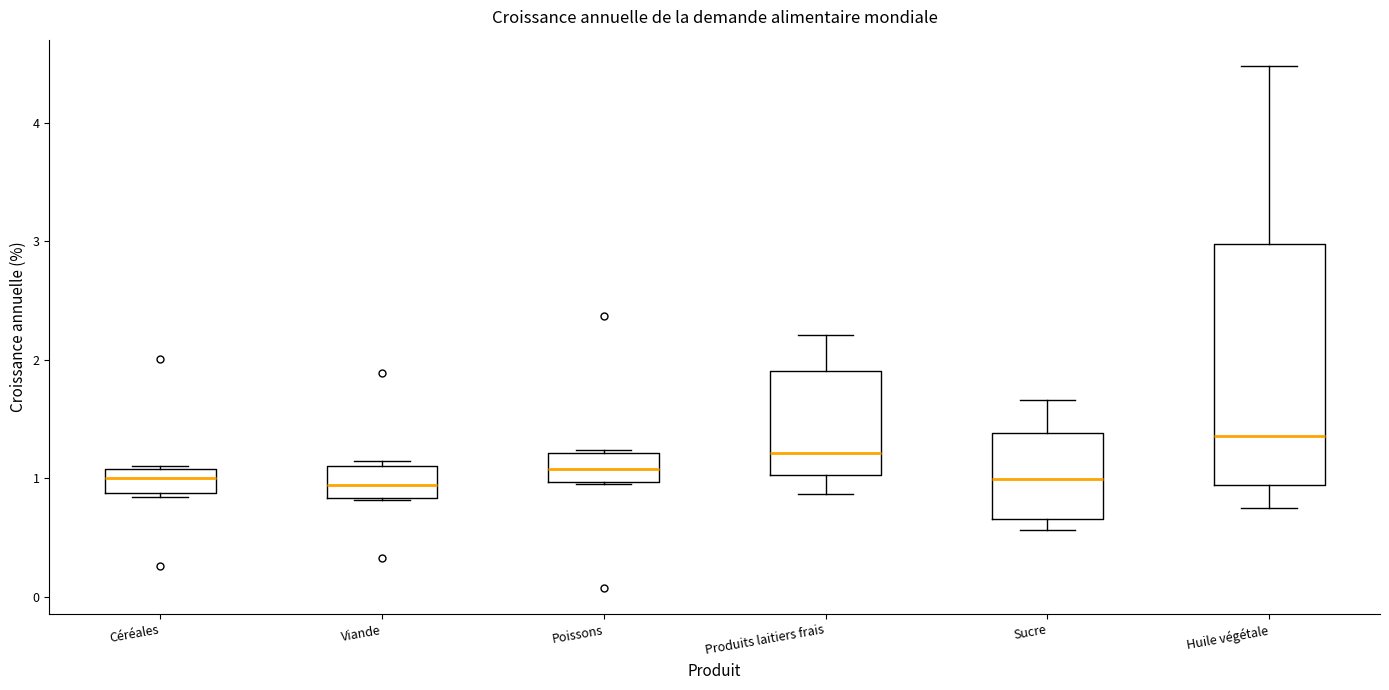

Which box has the highest median line?

Huile végétale